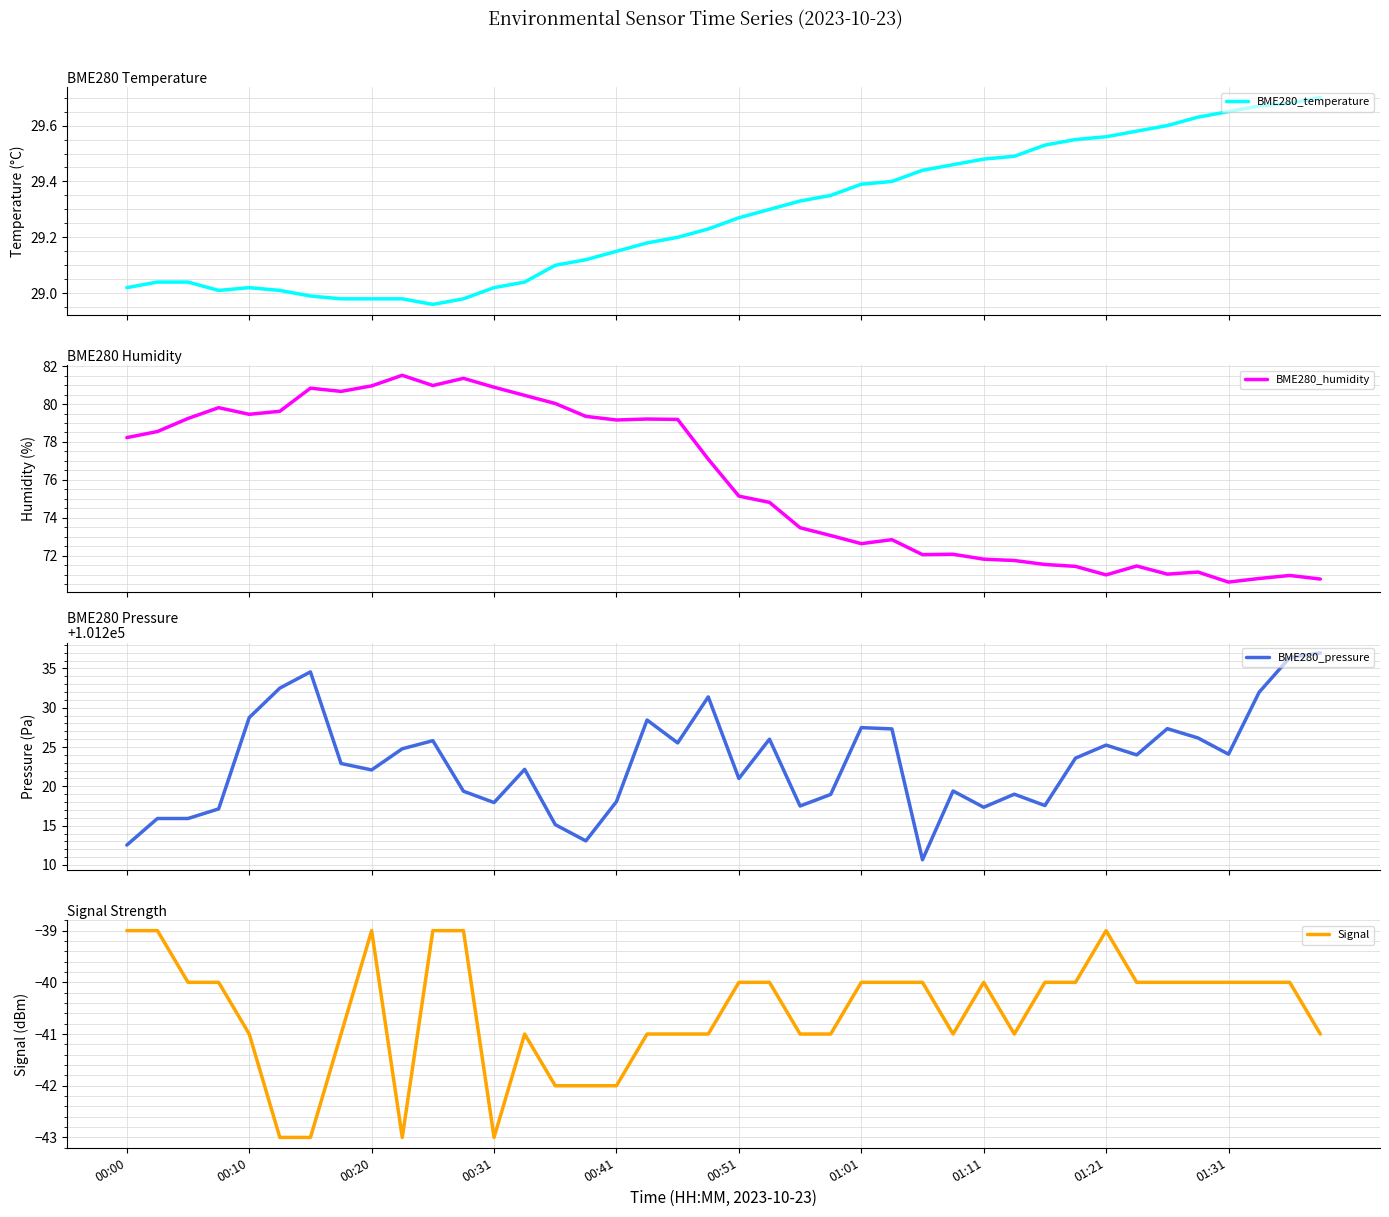

The BME280_humidity series shows 71.8 at 01:11. True or false?

True